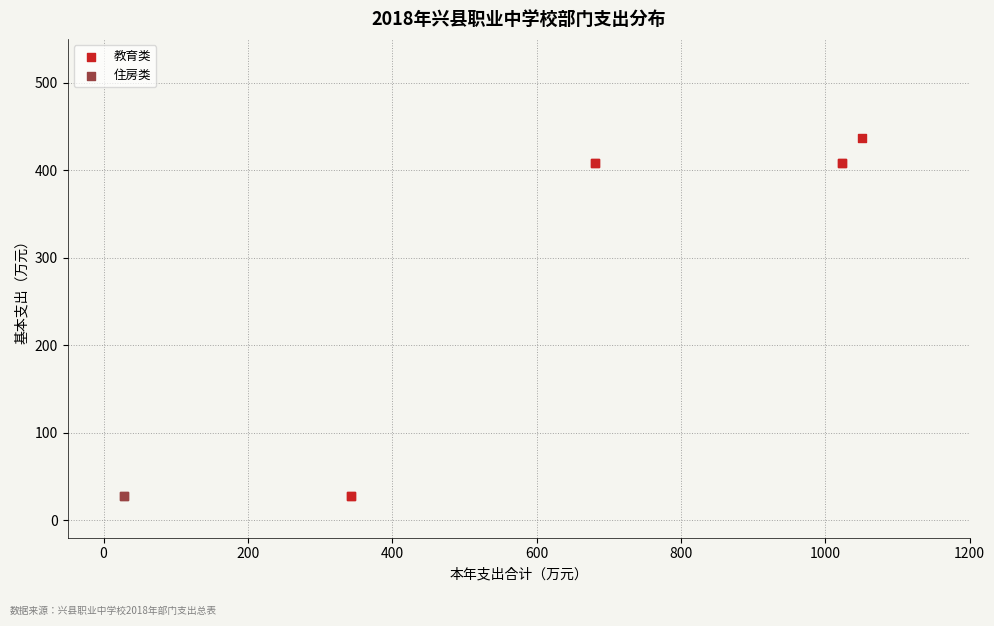

What are all the series names shown in the legend?

教育类, 住房类